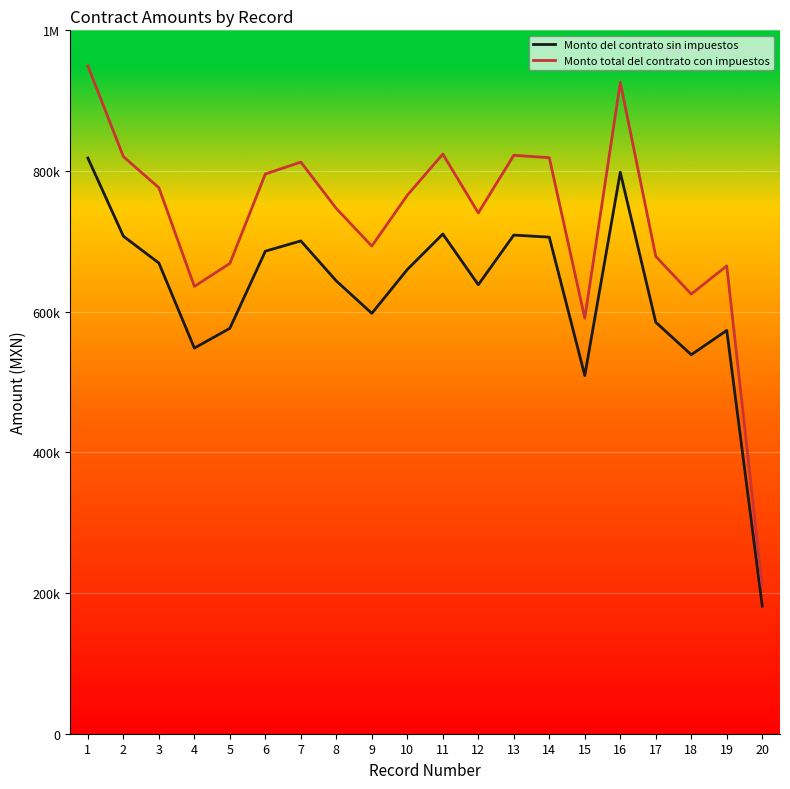

At which category does Monto del contrato sin impuestos reach its first local peak?

7